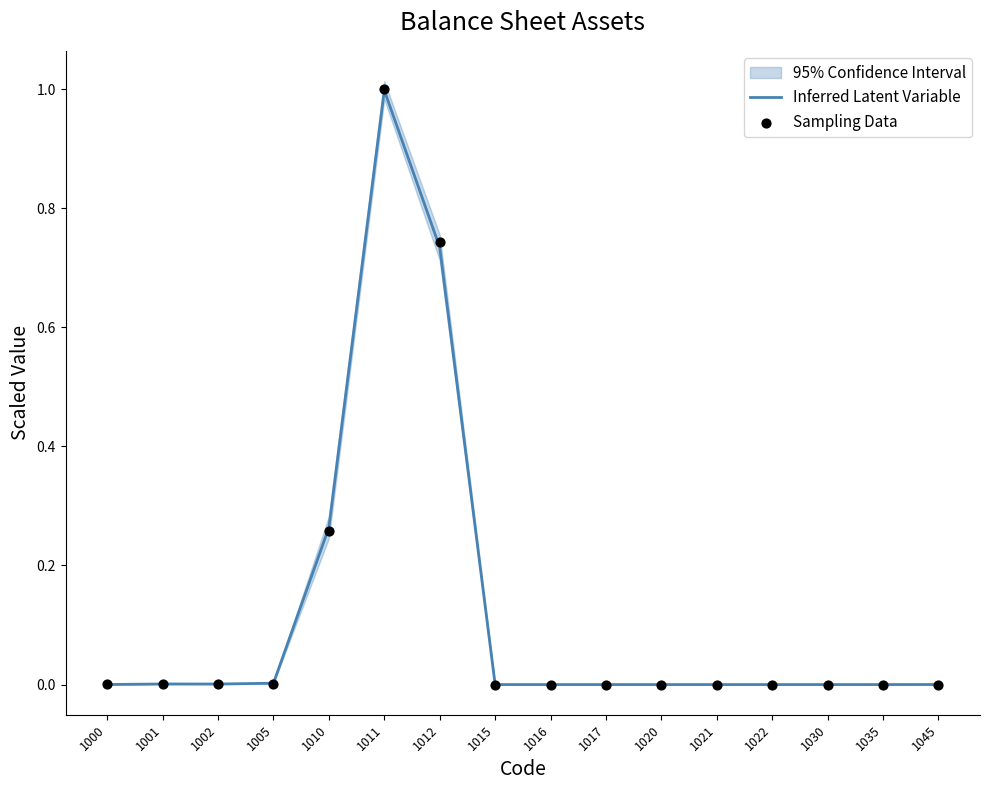

Which series reaches the maximum Y coordinate?

Sampling Data